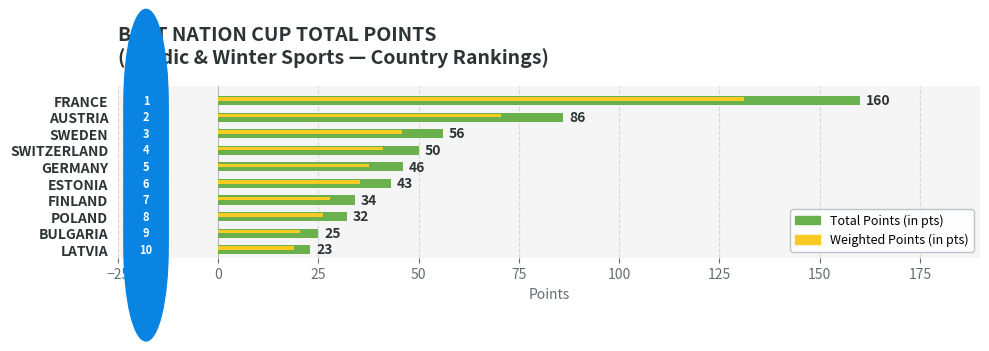

At which category is the sum across all series the highest?

FRANCE